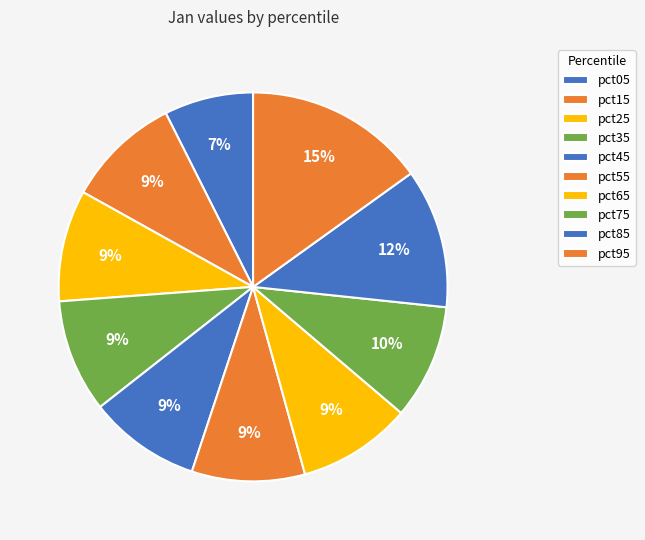

Does pct55 account for over 50% of the chart?

No